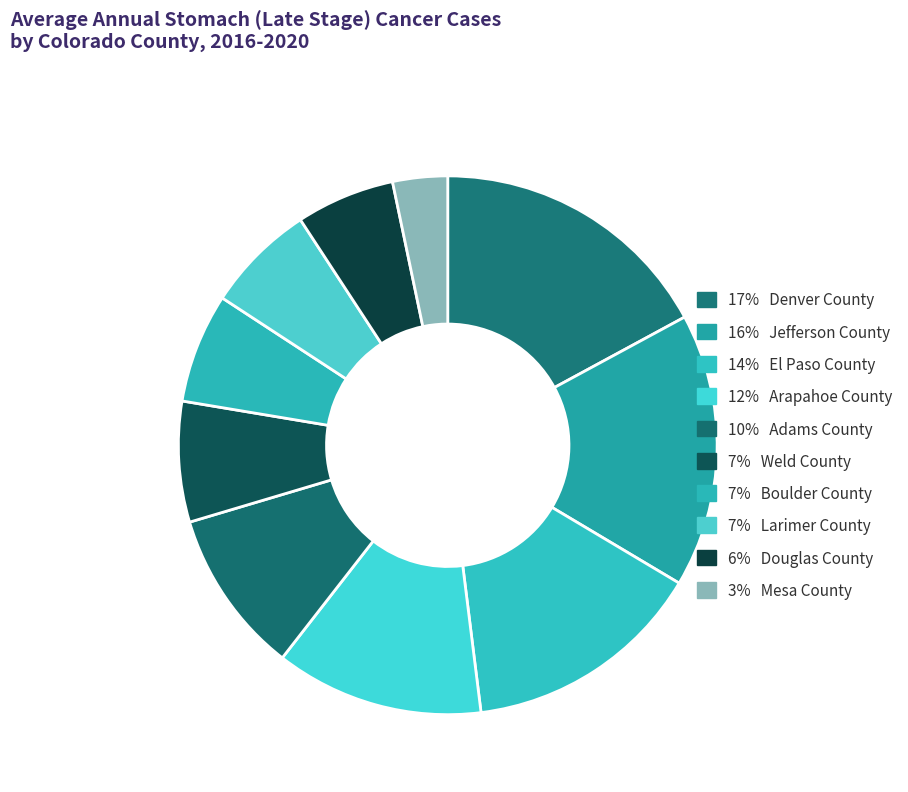

How many segments does this pie chart have?

10